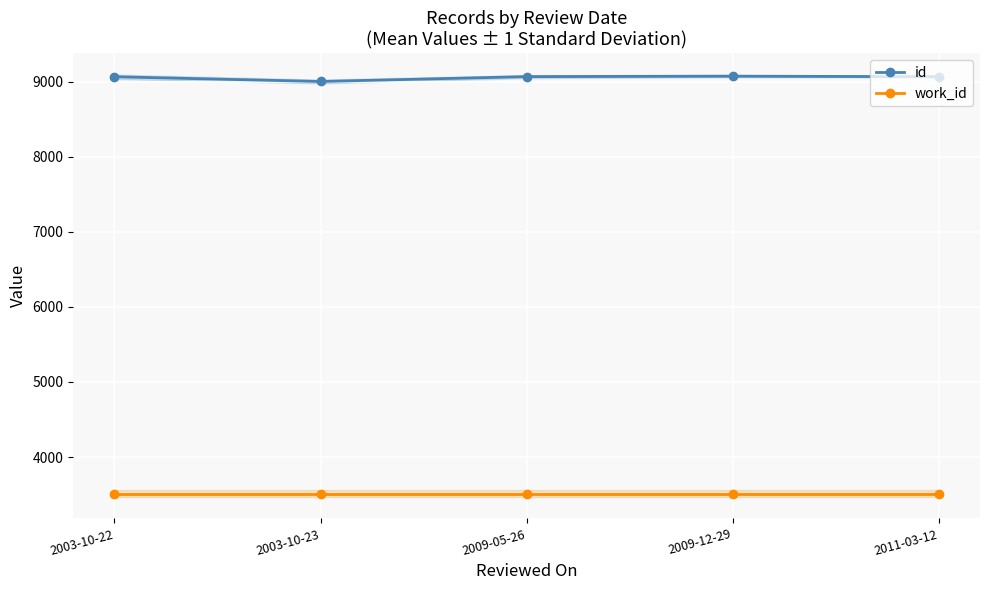

Rank the series at 2011-03-12 from lowest to highest value.

work_id, id